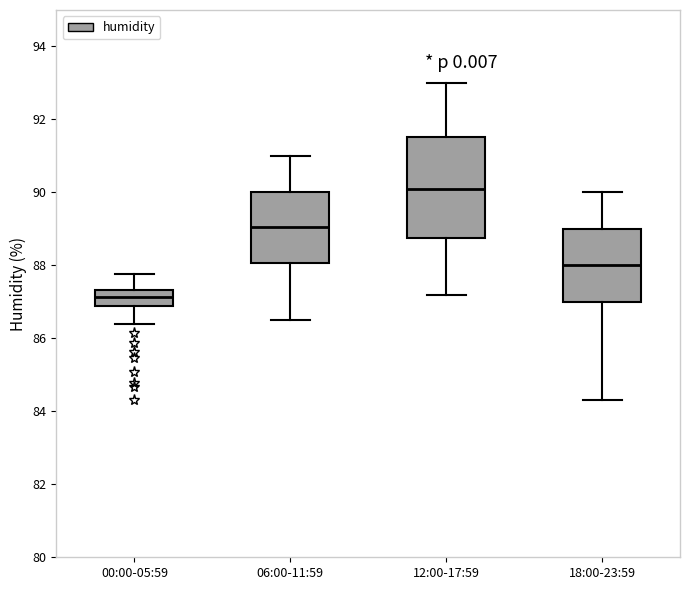

Reading left to right, read every box against the y-axis: the position of its median line, the range the box covers, and the ends of its whiskers. The values are not printed on the chart, so give them approximately, as read against the axis.

00:00-05:59: median 87.2, box 86.8 to 87.4, whiskers 86.4 to 87.8
06:00-11:59: median 89.0, box 88.0 to 90.0, whiskers 86.6 to 91.0
12:00-17:59: median 90.2, box 88.8 to 91.6, whiskers 87.2 to 93.0
18:00-23:59: median 88.0, box 87.0 to 89.0, whiskers 84.4 to 90.0